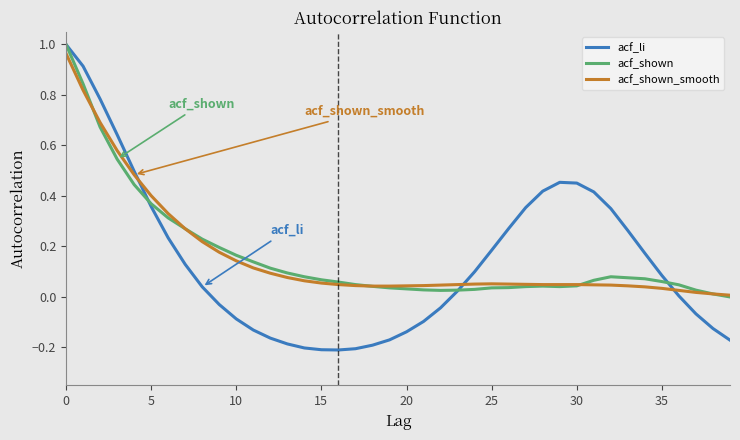

Which series has the widest spread of values?

acf_li